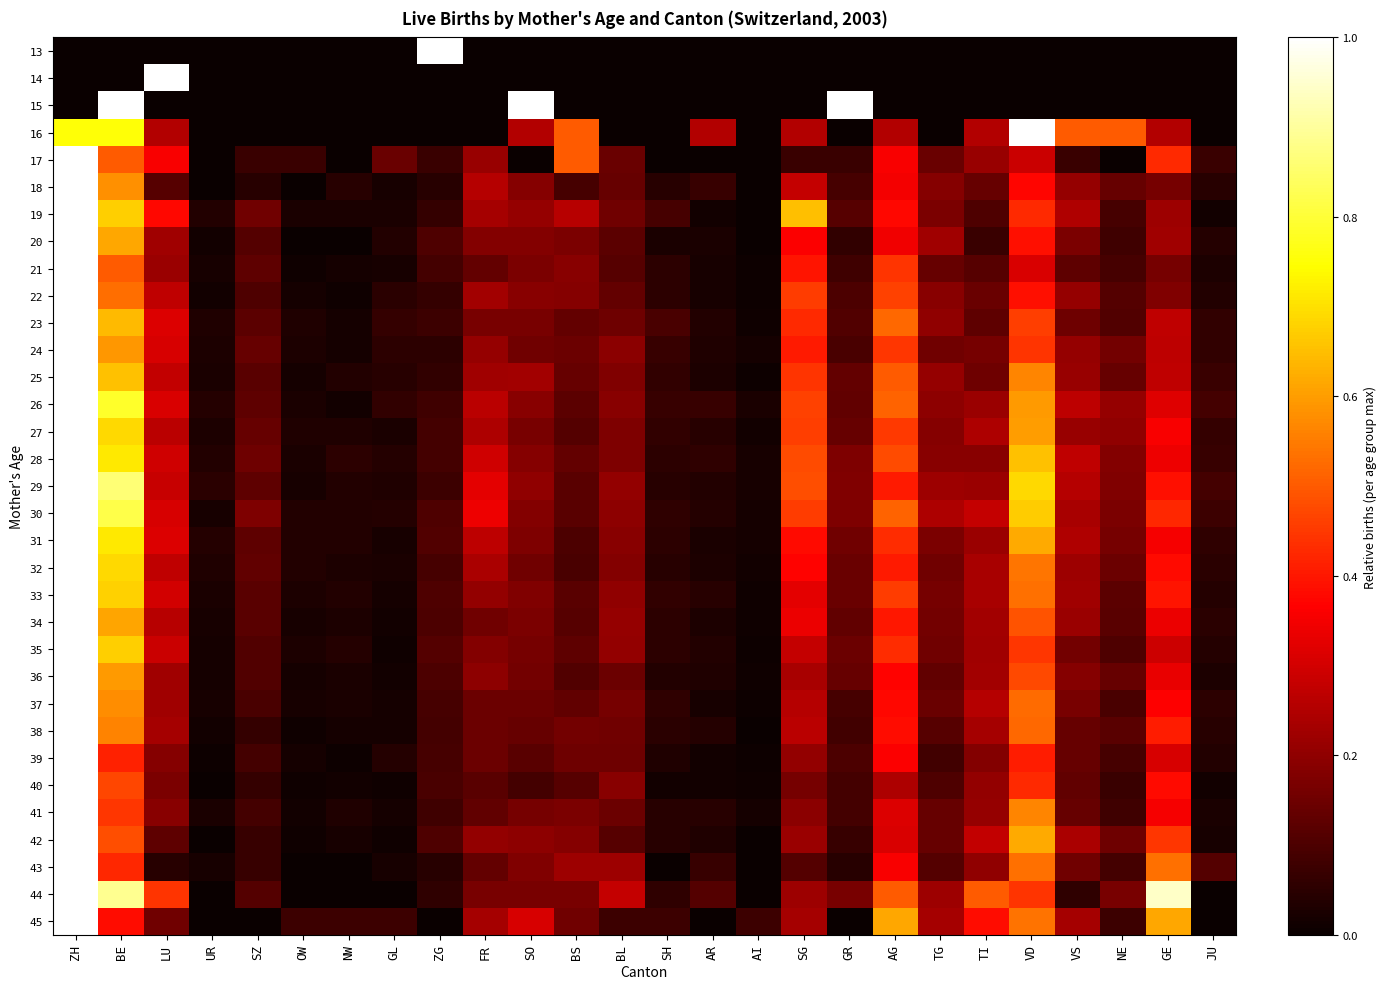

What is the difference between the highest and lowest values at GR?

1.0